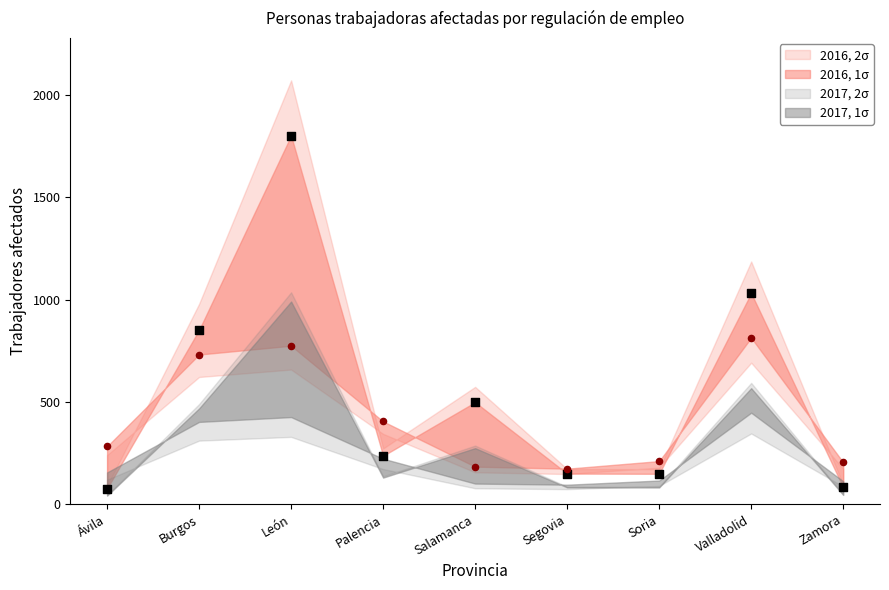

Which series has the largest total across all categories?

2016